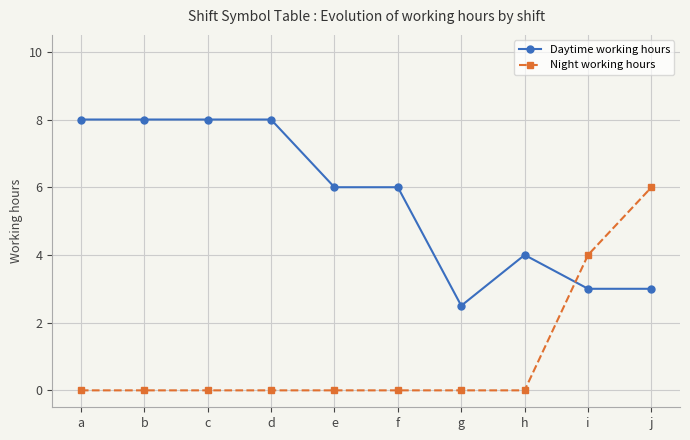

Is the value of Night working hours at f greater than the value of Daytime working hours at c?

No